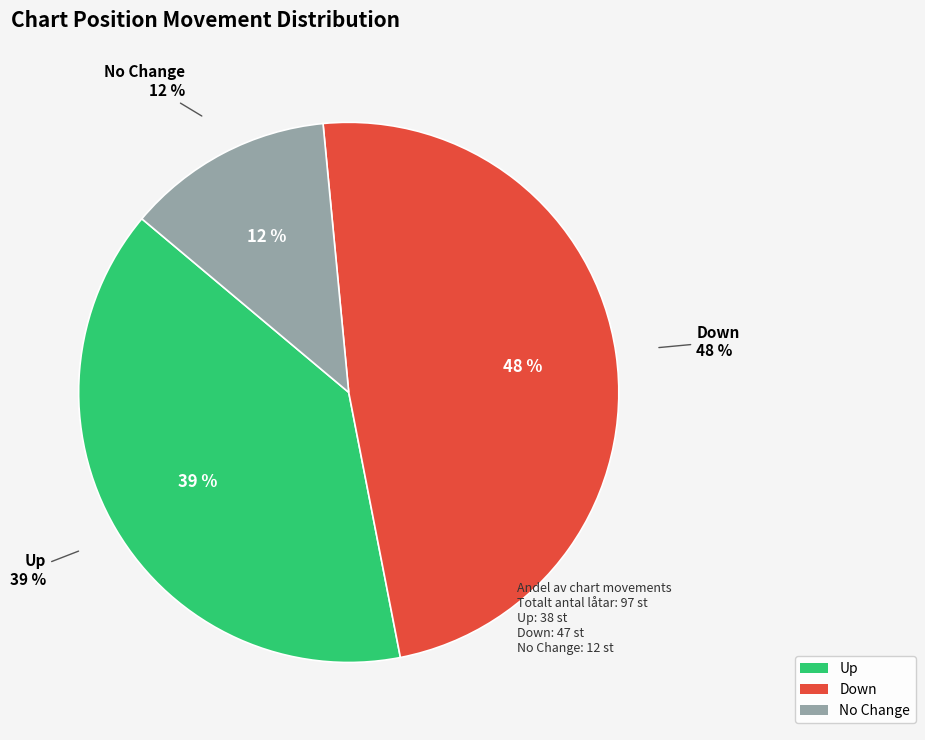

How many slices are in this pie chart?

3